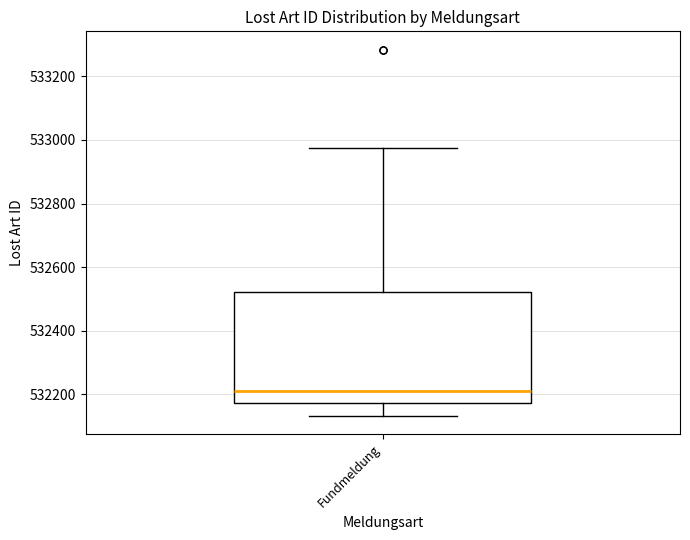

Transcribe this box plot: give where the median line is, the range the box spans, and where the two whiskers end, as read against the y-axis. The values are not printed on the chart, so give them approximately, as read against the axis.

median 532220, box 532180 to 532520, whiskers 532140 to 532980